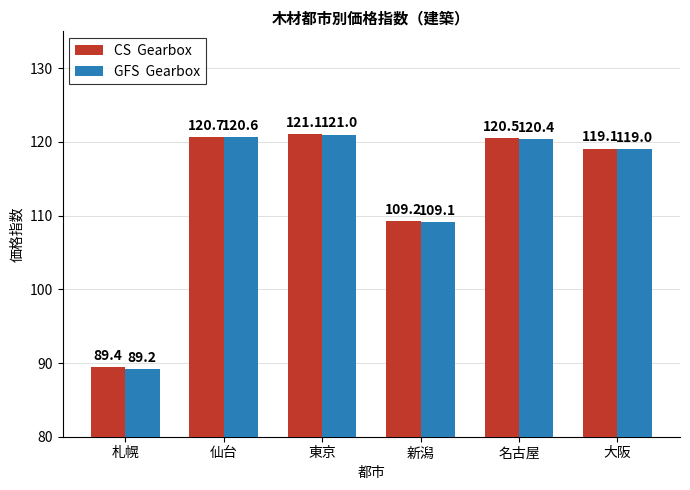

What is the minimum value shown in the chart?

89.2